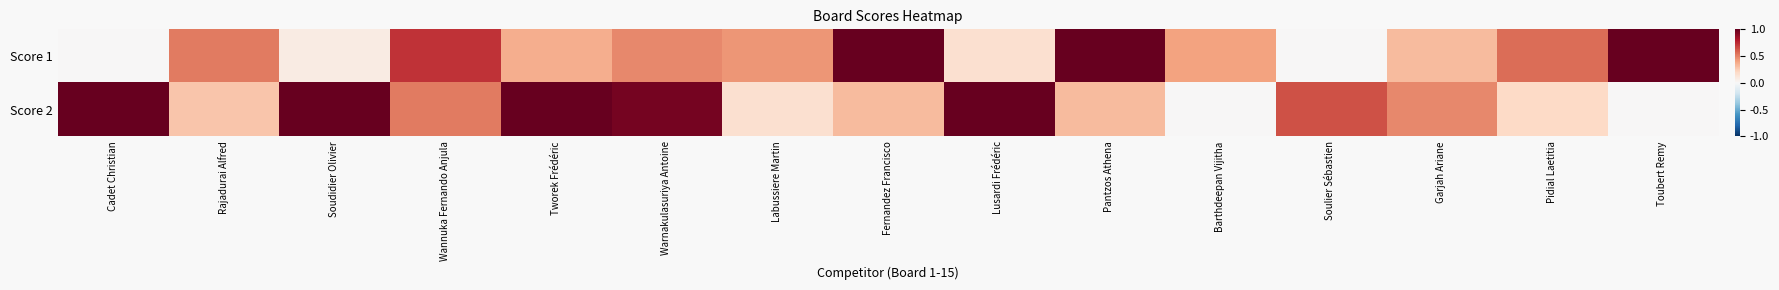

List the series in order of their overall mean, lowest first.

Score 1, Score 2